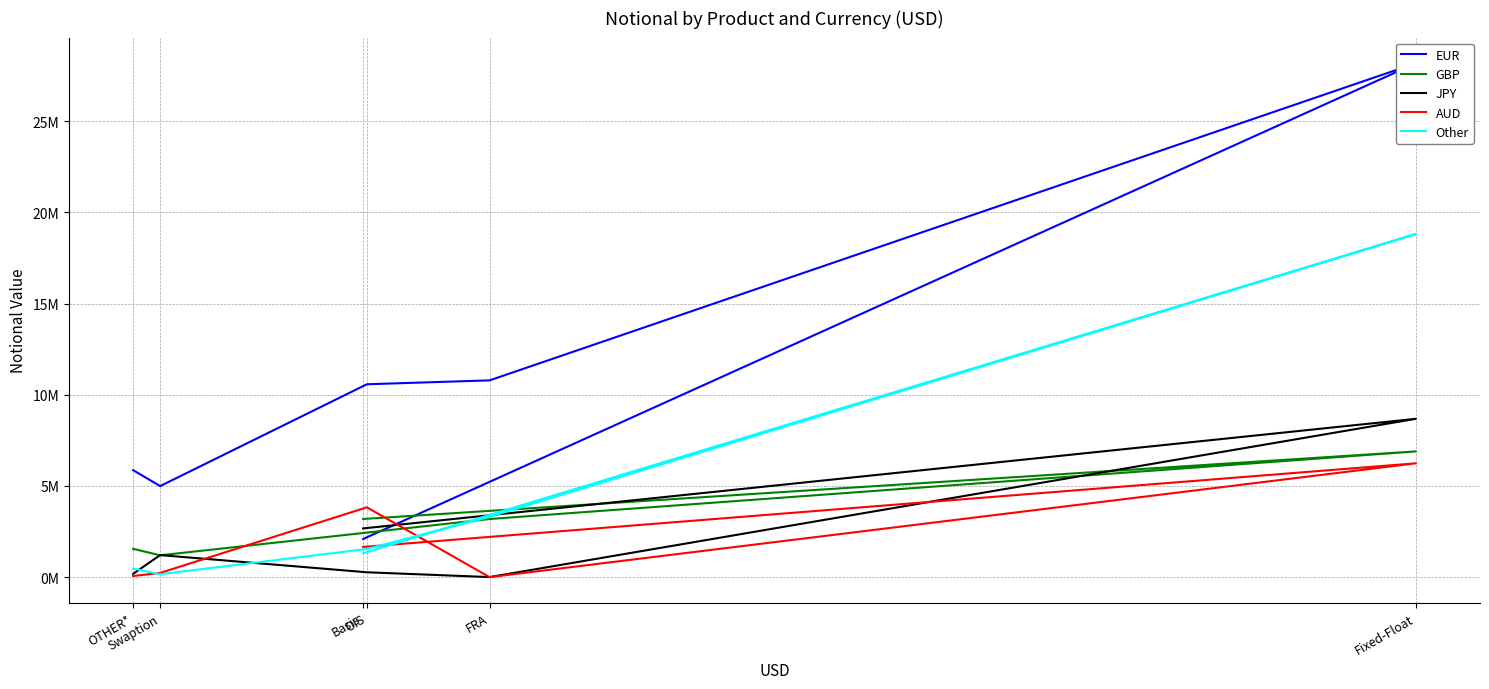

Reading left to right, list all the values displayed in this chart.

EUR: 2093253	28172428	10789398	10574383	4993544	5864419
GBP: 3189756	6893812	3187896	2443344	1198393	1552908
JPY: 2672630	8681877	5004	267851	1209968	182873
AUD: 1657261	6242226	991	3827955	232802	63788
Other: 1310126	18810913	3308528	1544633	162096	471825